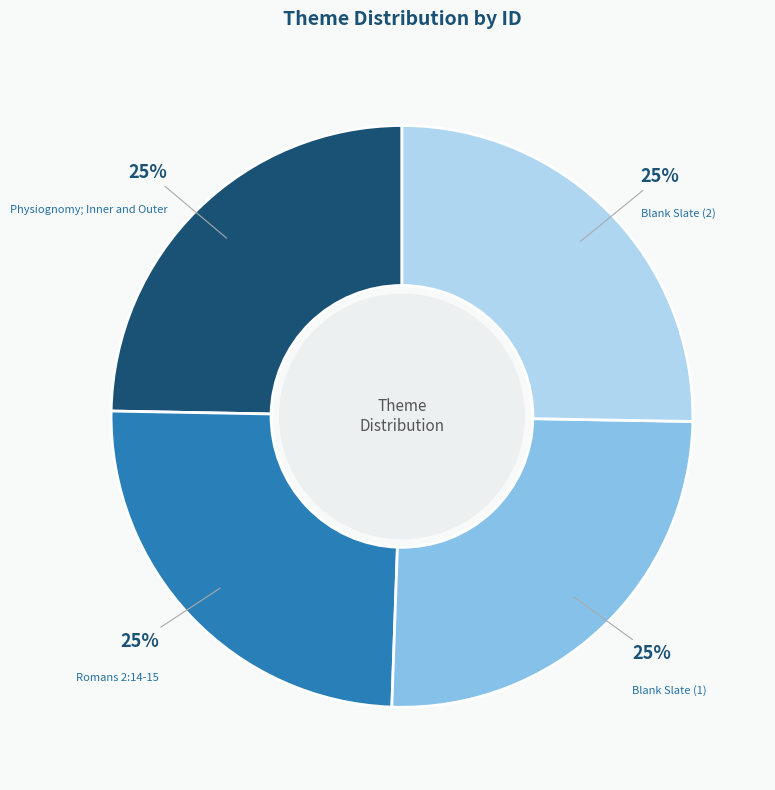

Is there a majority slice in this chart?

No